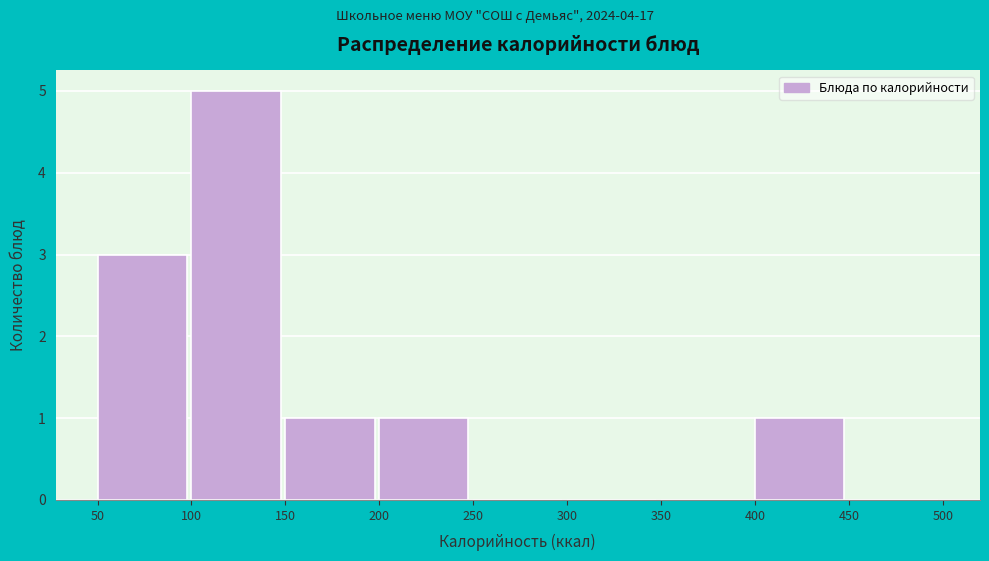

How tall is the bar that spans 200 to 250 on the x-axis? The values are not printed on the chart, so give them approximately, as read against the axis.

1